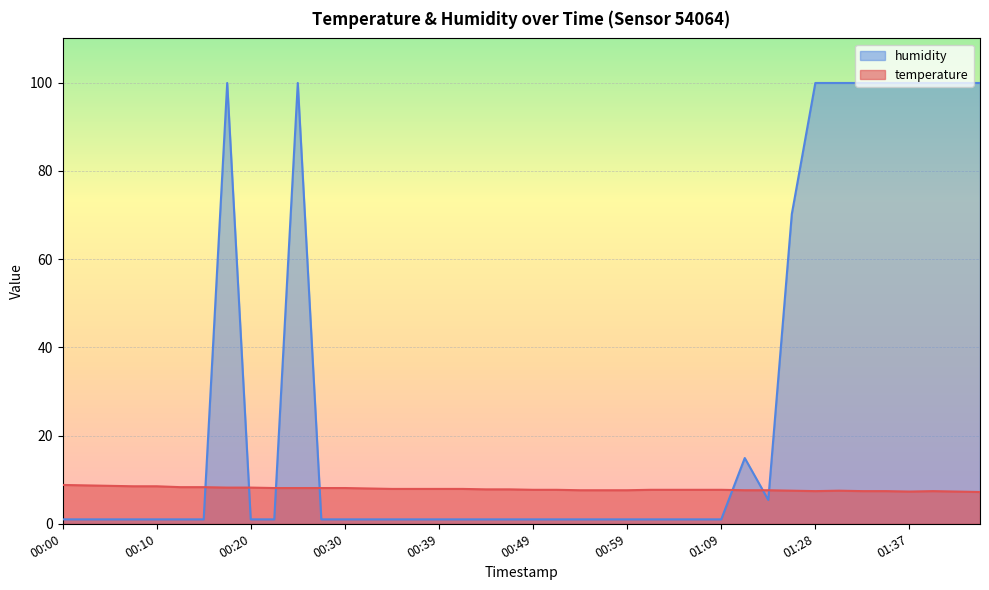

What is the maximum value for temperature?

8.8